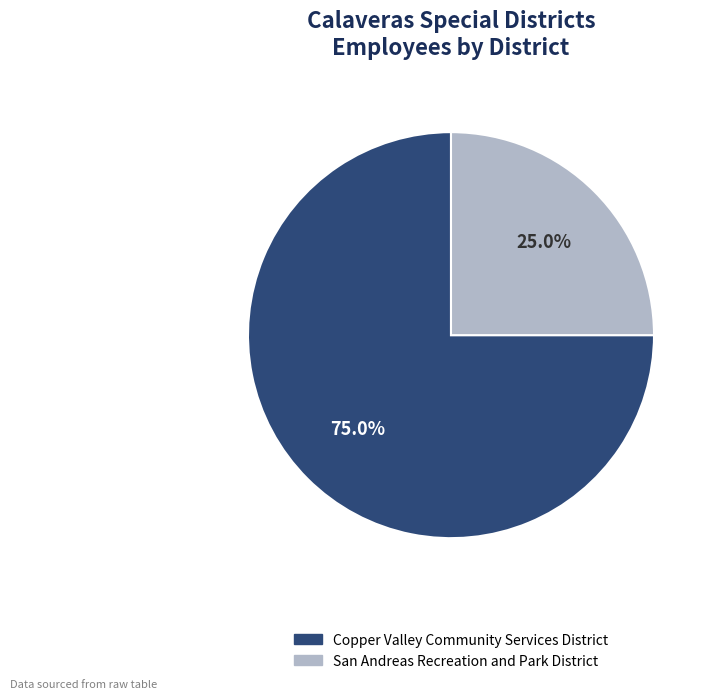

Count the number of slices in the pie.

2